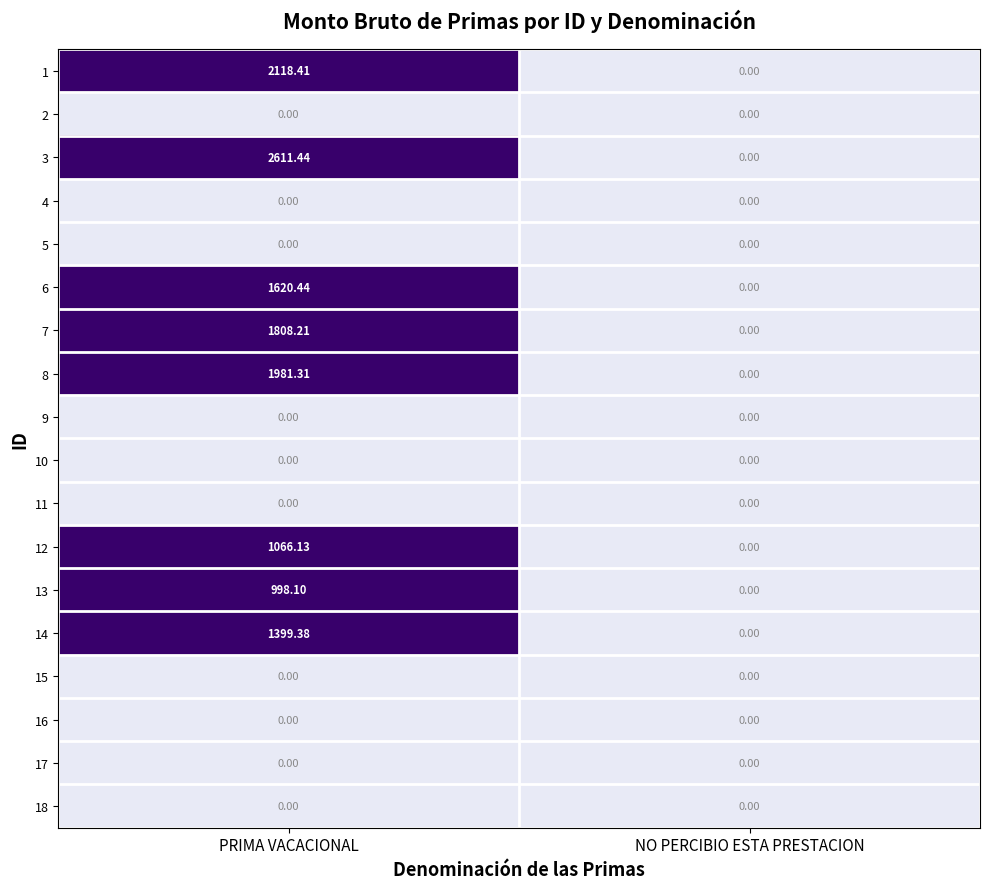

Where does the 13 series first go above 998?

PRIMA VACACIONAL